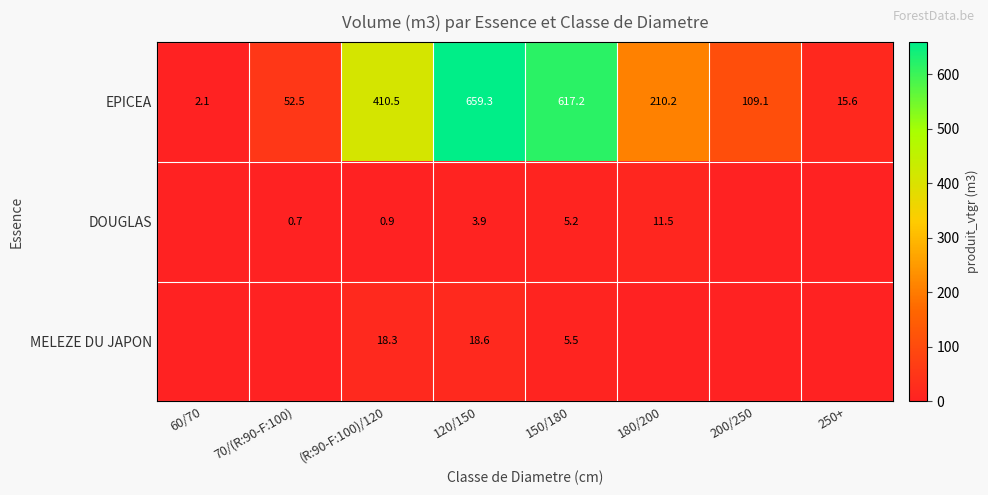

What is the sum of all EPICEA values?

2076.5